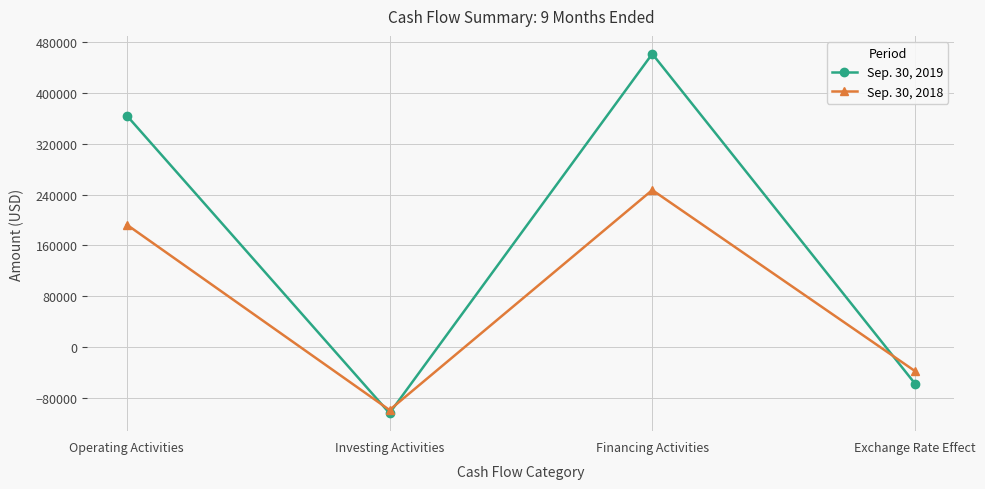

How many negative values does the Sep. 30, 2019 series have?

2